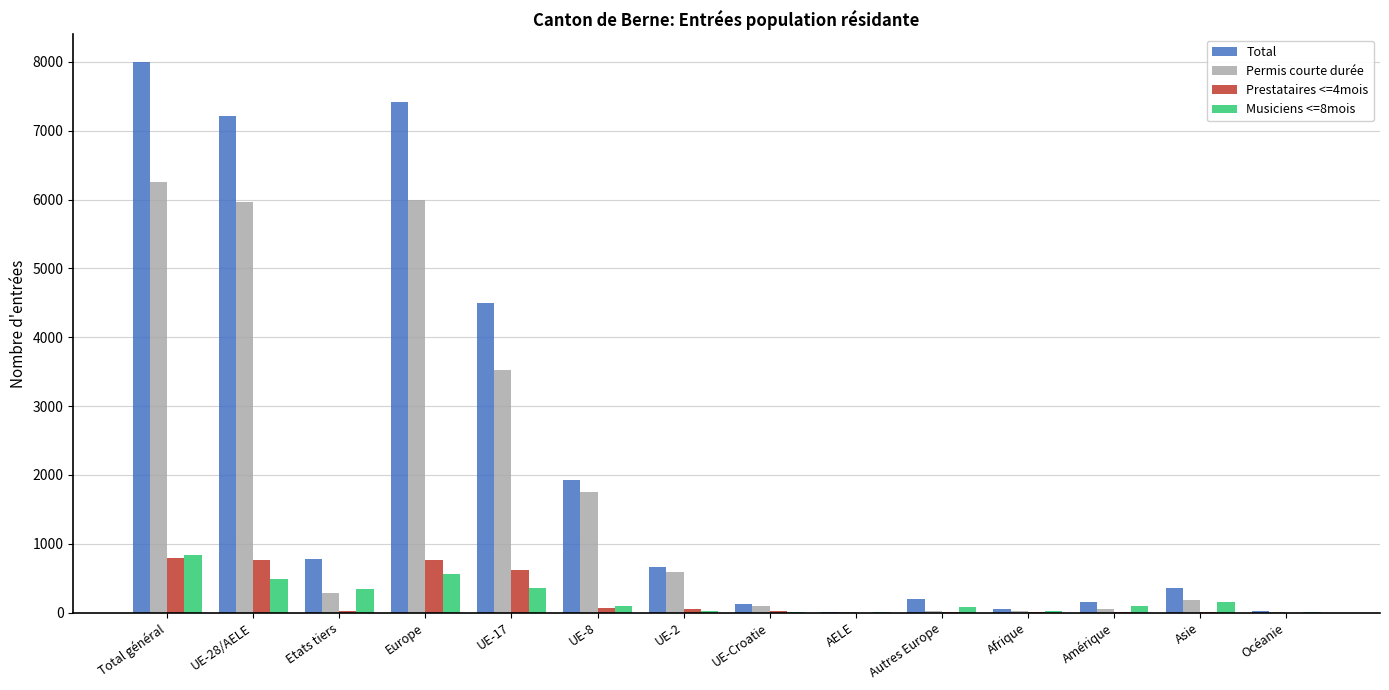

At which label does Prestataires <=4mois first exceed 25?

Total général